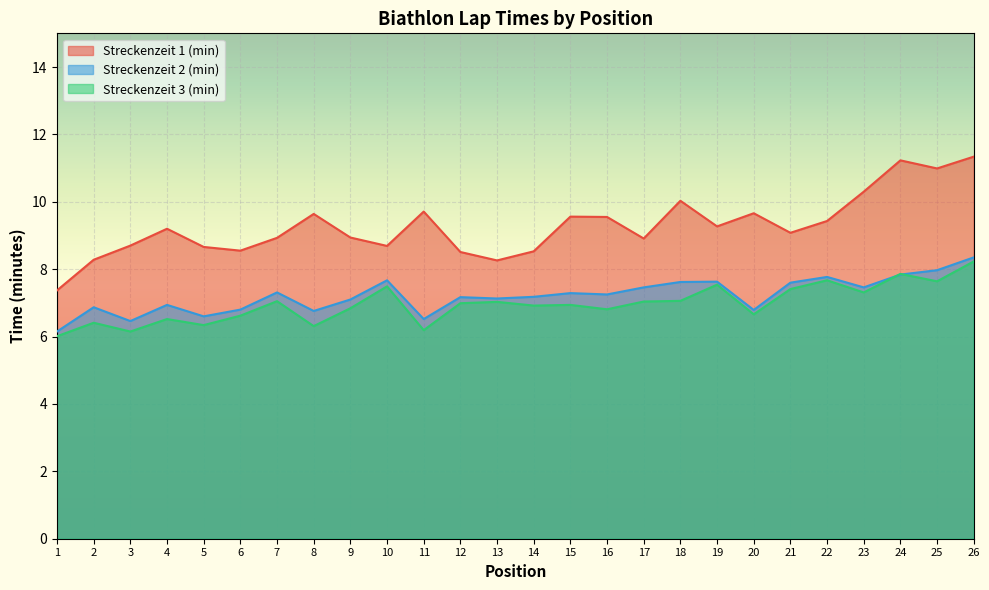

After their last crossing, which series has the higher values: Streckenzeit 2 (min) or Streckenzeit 3 (min)?

Streckenzeit 2 (min)